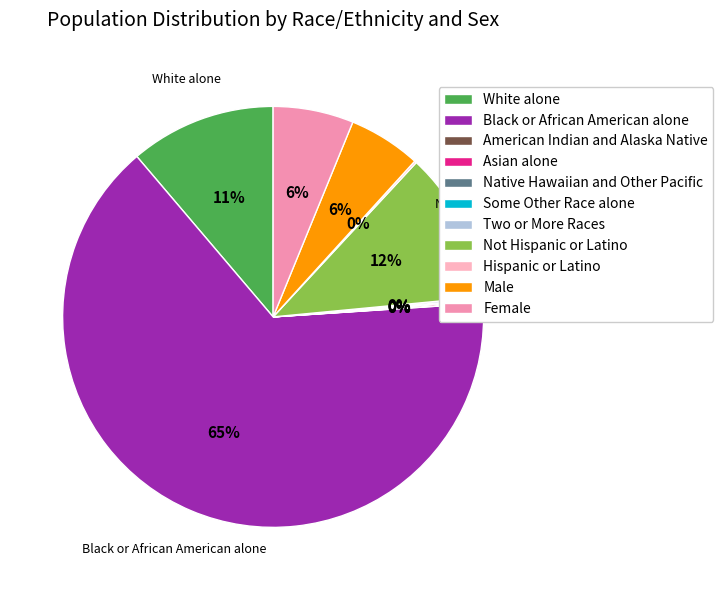

What is the largest slice in the pie chart?

Black or African American alone